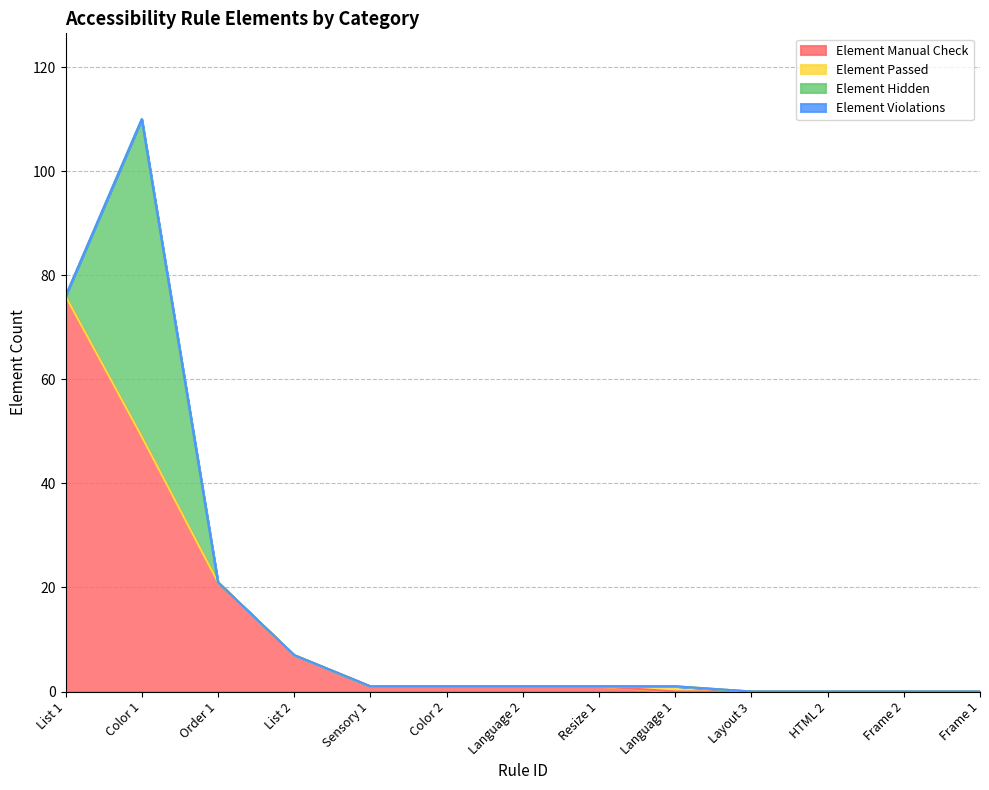

What is the spread (max minus min) of values at Color 2?

1